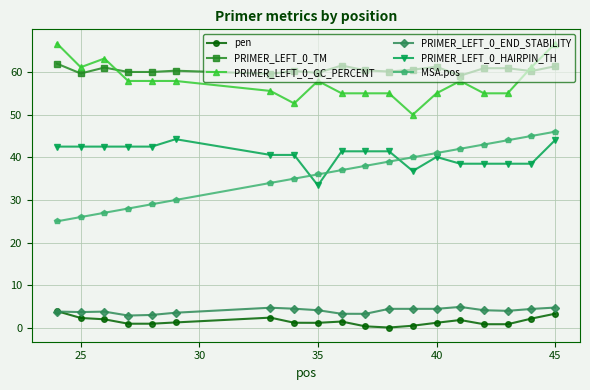

What is the minimum value for PRIMER_LEFT_0_HAIRPIN_TH?

33.4